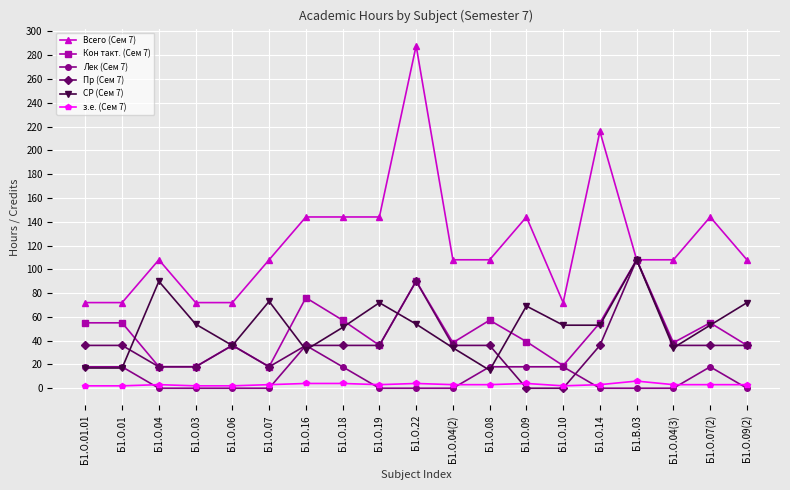

True or false: з.е. (Сем 7) and Всего (Сем 7) intersect in this chart.

False